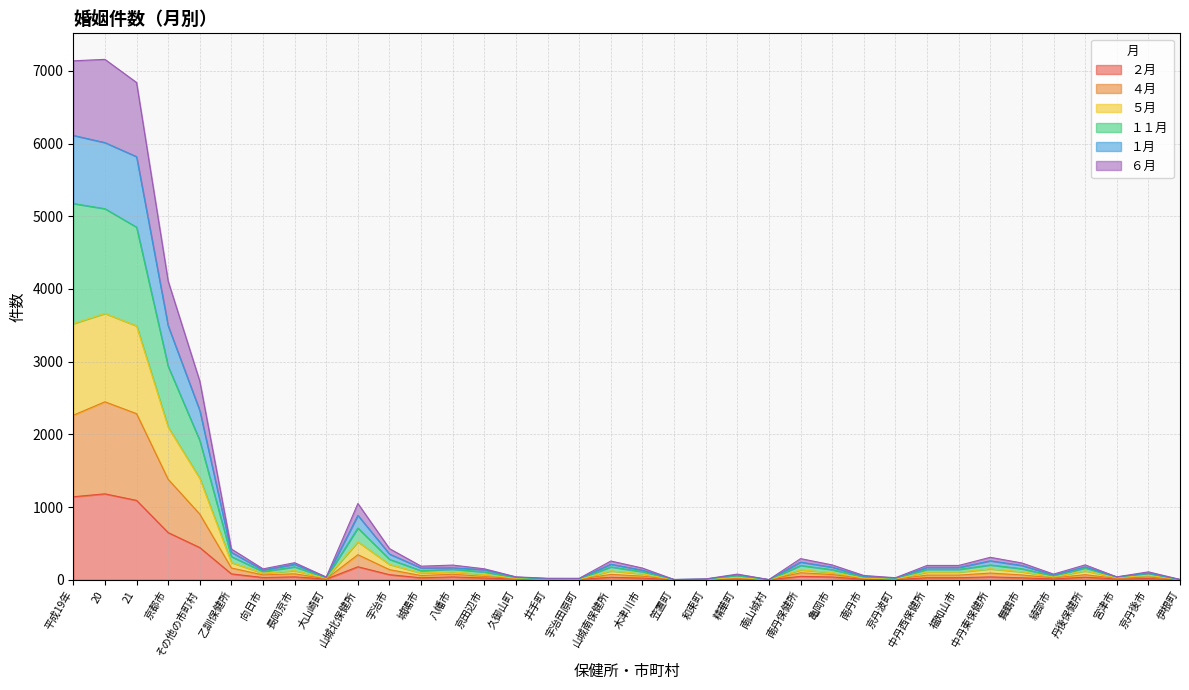

What are all the series names shown in the legend?

２月, ４月, ５月, １１月, １月, ６月